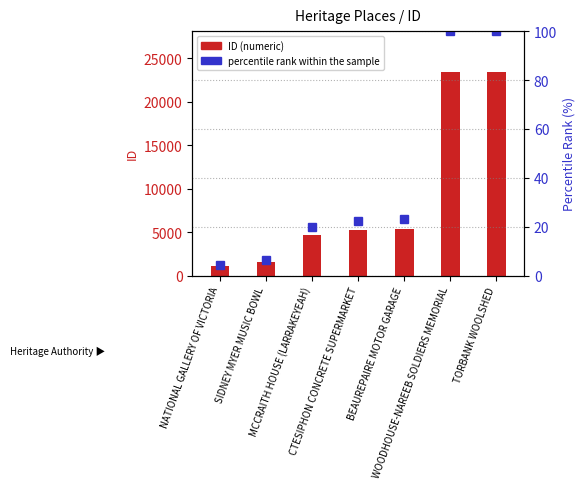

Reading right to left, extract all data points from this chart.

ID (numeric): 23441.0	23428.0	5380.0	5210.0	4654.0	1528.0	1066.0
percentile rank within the sample: 100.0	99.9	23.0	22.2	19.9	6.5	4.5